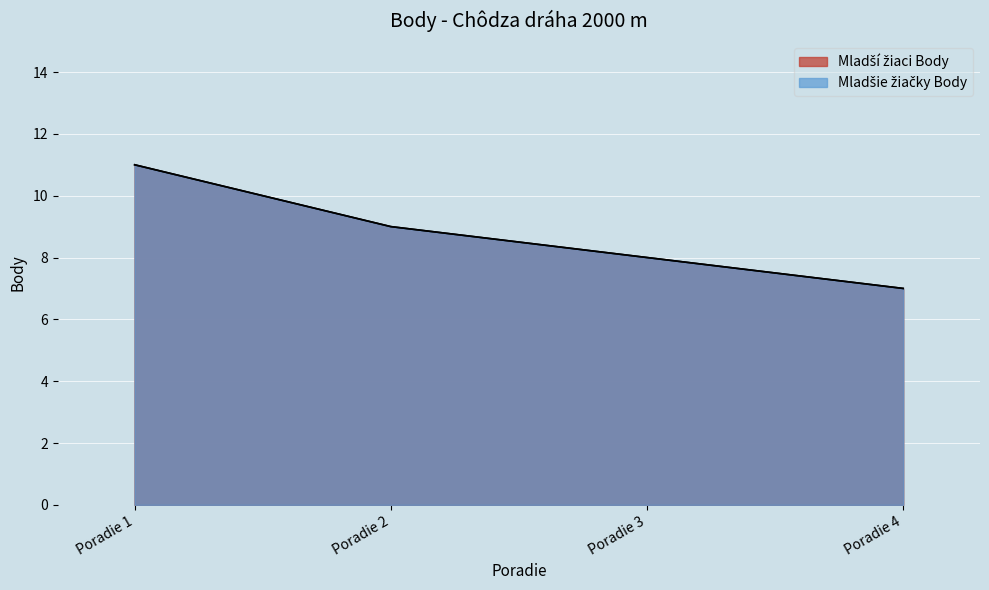

What is the maximum value shown in the chart?

11